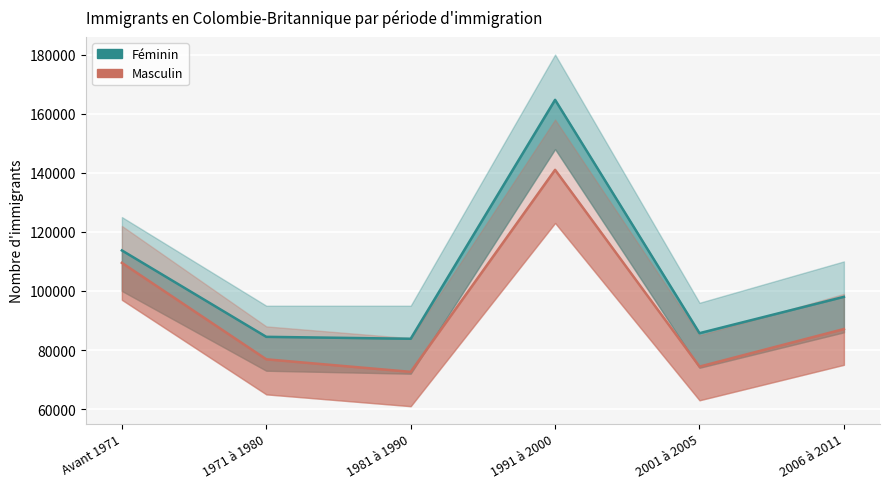

What is the sum of all Féminin values?

630390